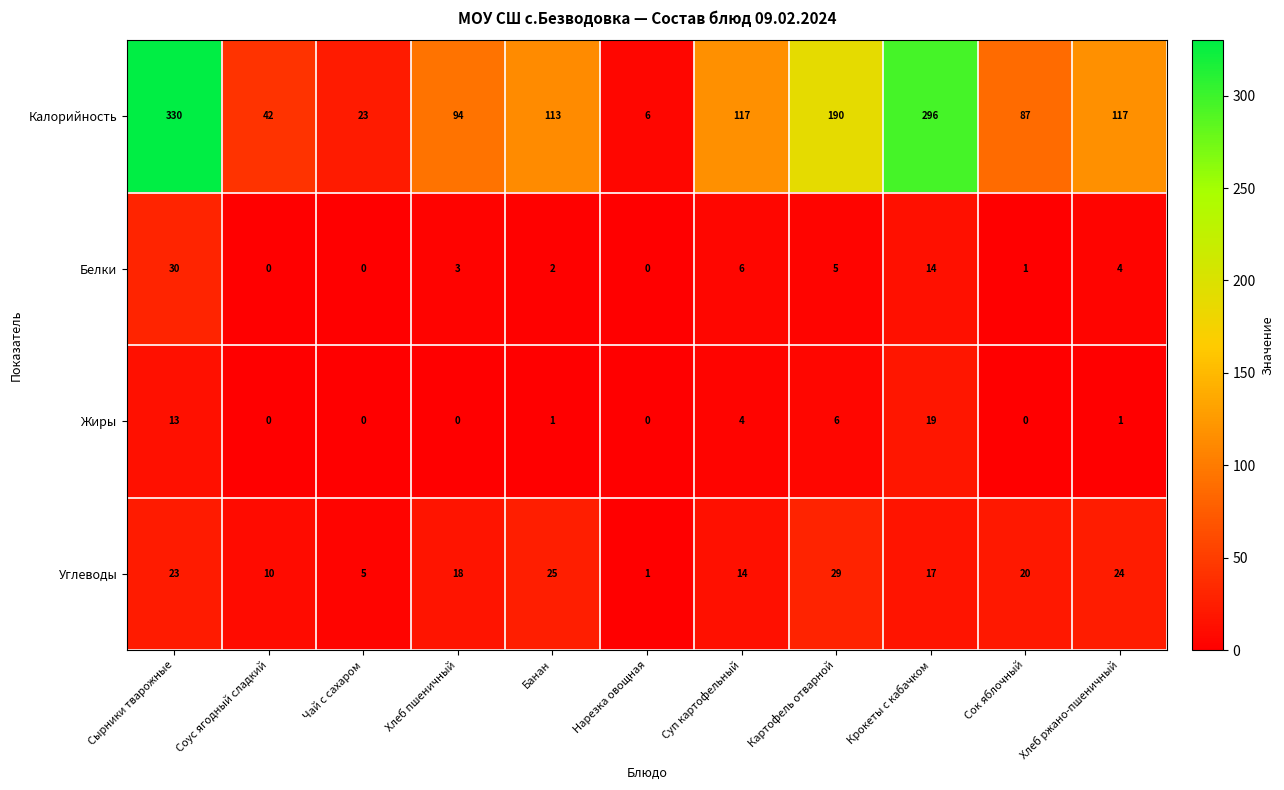

Read the Углеводы value at Сок яблочный, to the nearest 5.

20